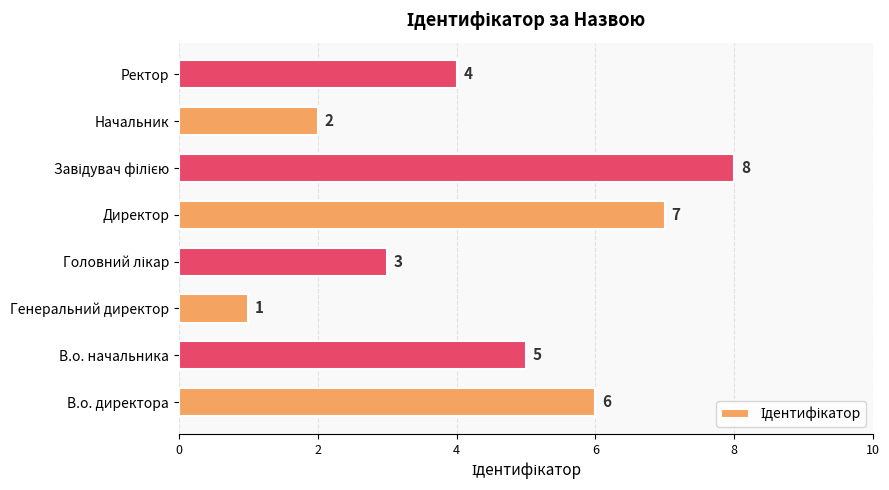

Approximately how many times larger is the value at Ректор compared to Начальник?

2.0